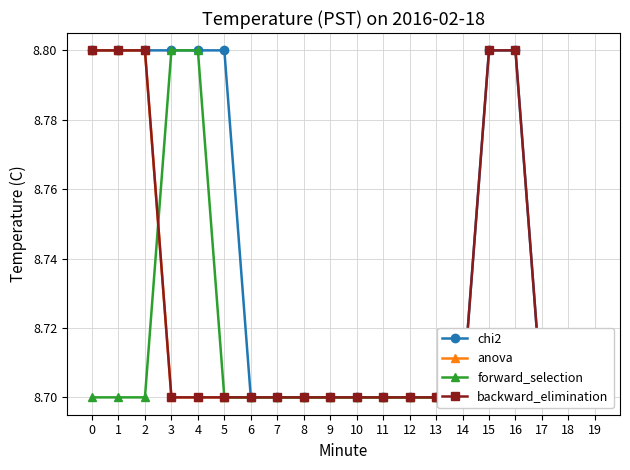

True or false: backward_elimination has more than 1 interior local peaks.

False